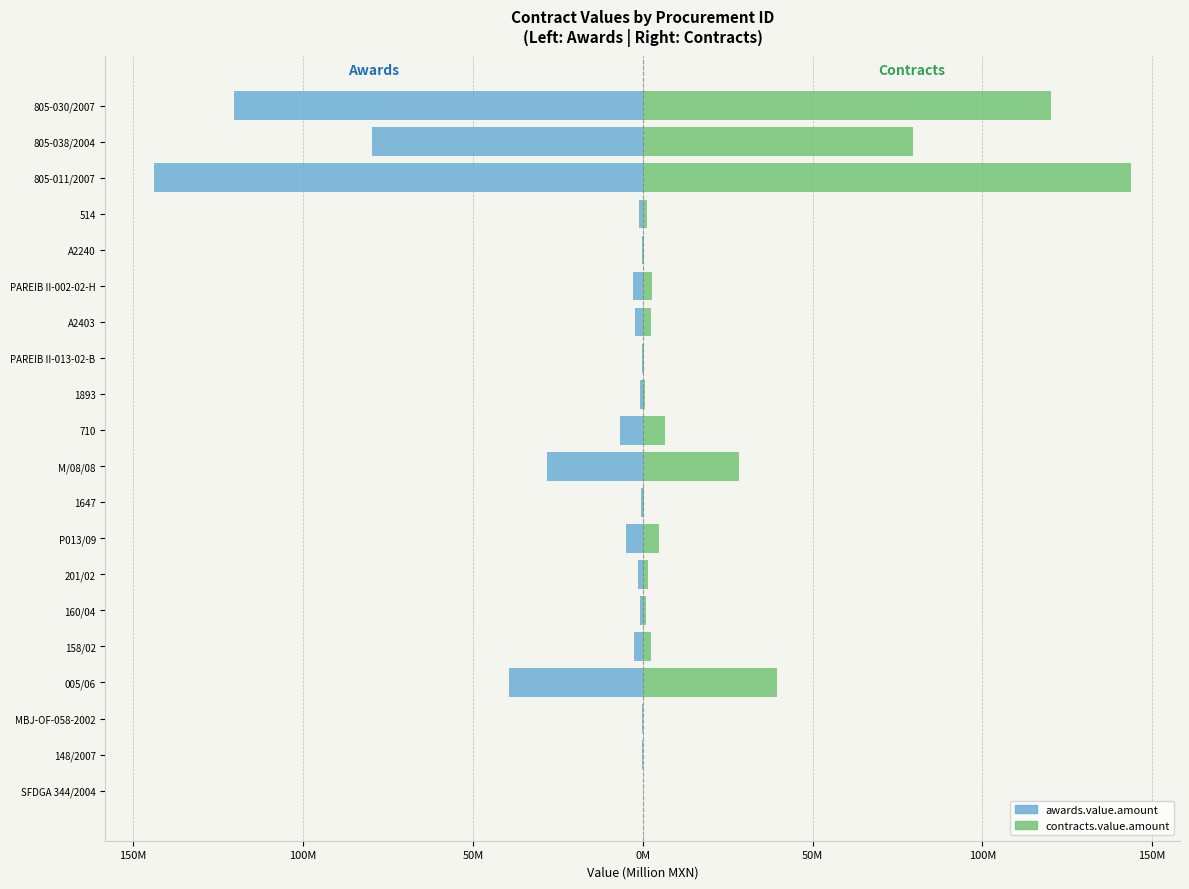

Which series has the widest spread of values?

awards.value.amount